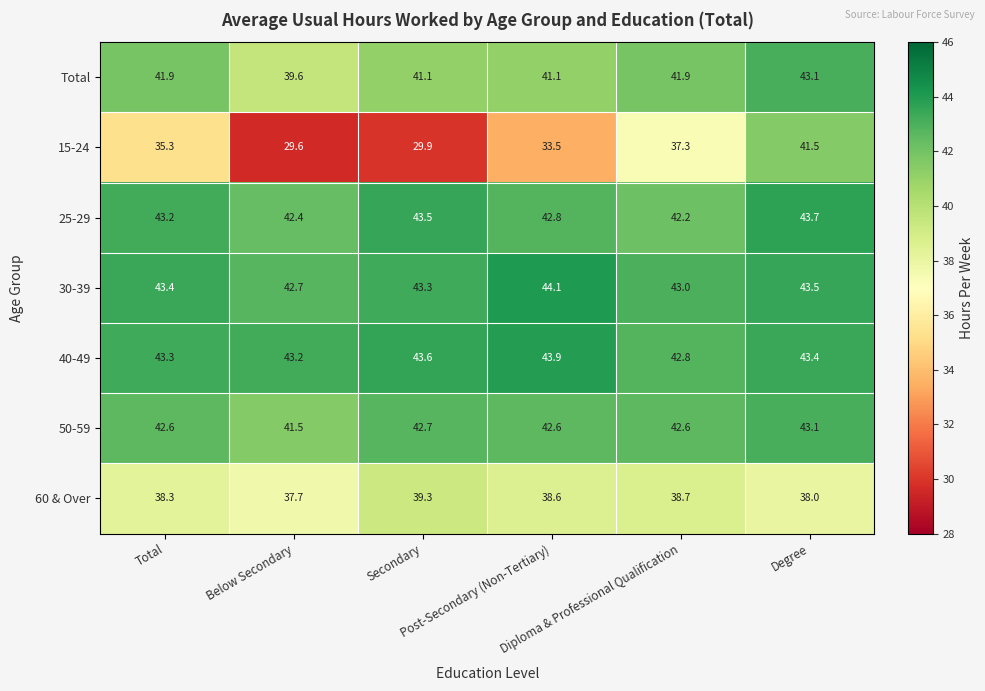

What is the greatest value displayed?

44.1